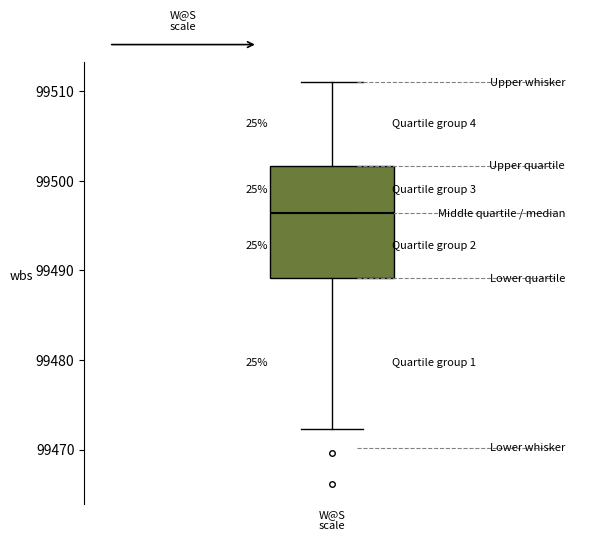

Where does the median line of the box sit on the y-axis? The values are not printed on the chart, so give them approximately, as read against the axis.

99496